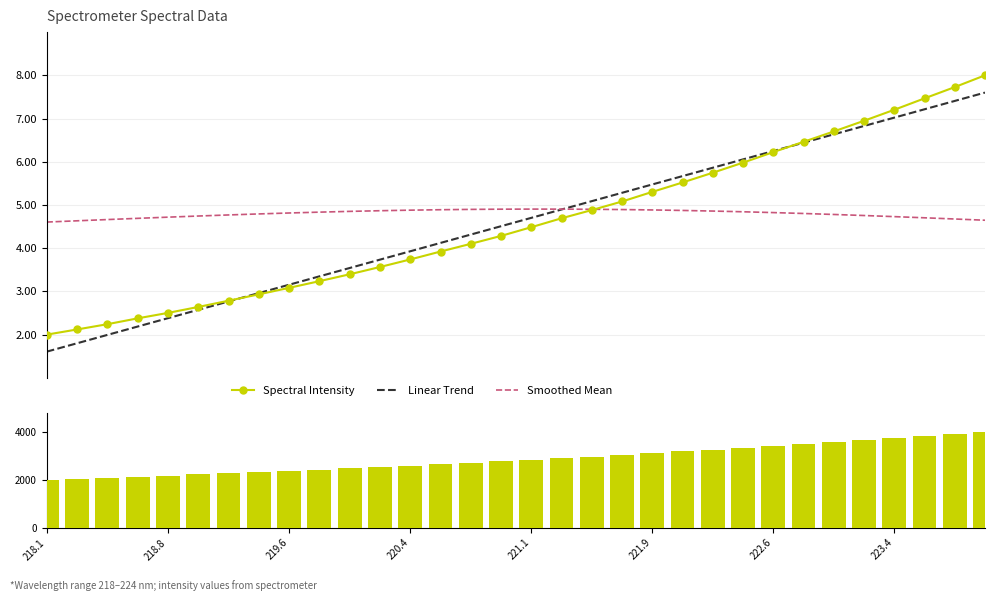

Is it true that the value at 219.9712 is 1.5?

False